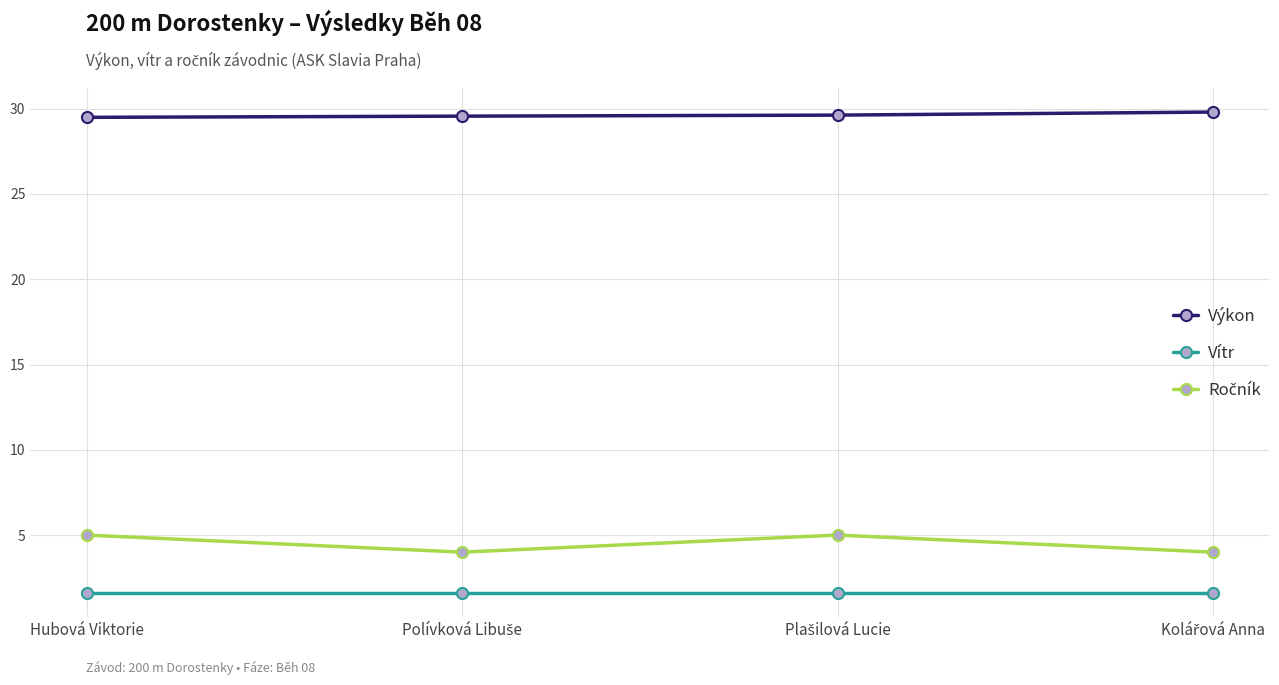

True or false: Vítr has more than 1 interior local peaks.

False